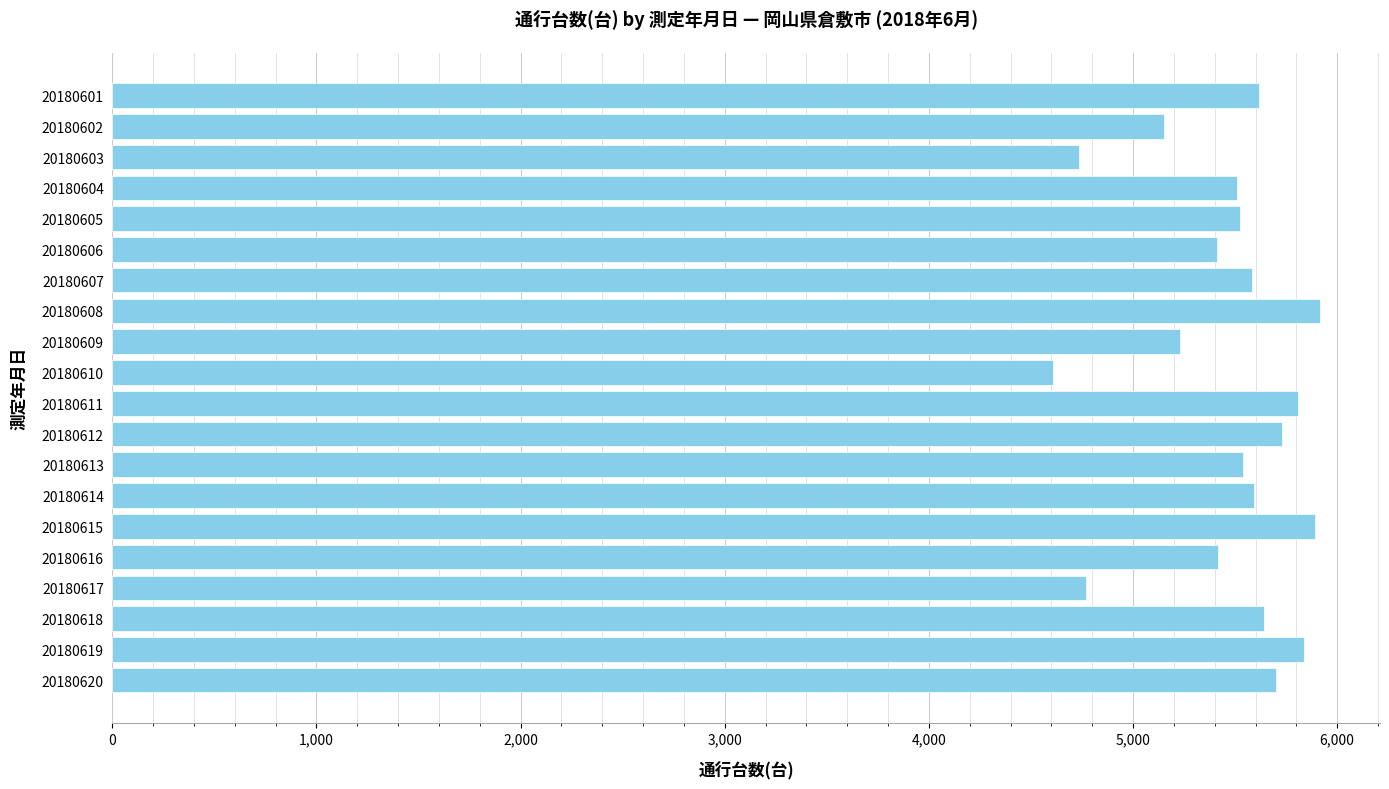

How many values are below 5583?

10